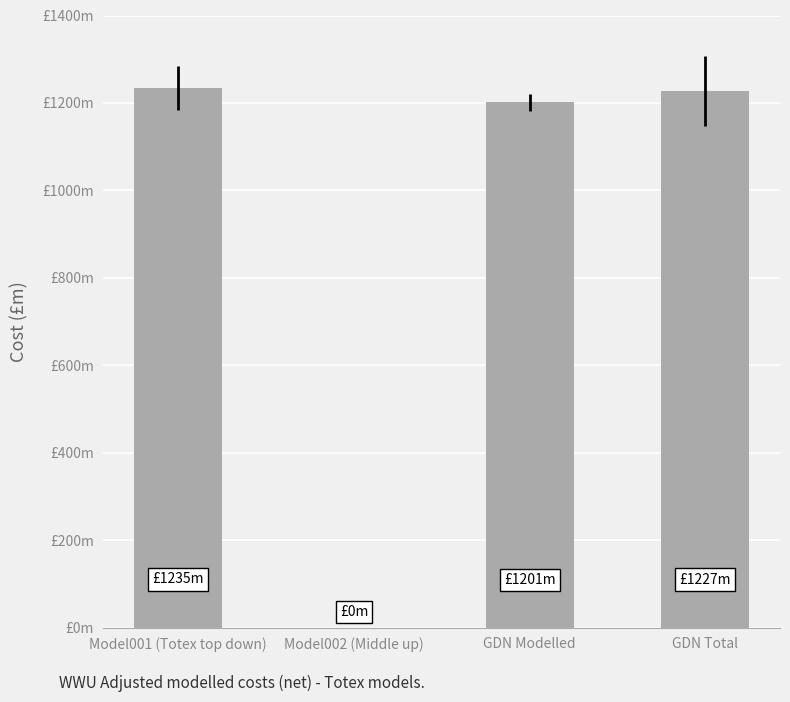

Are the bars grouped side by side (vs. stacked)?

No